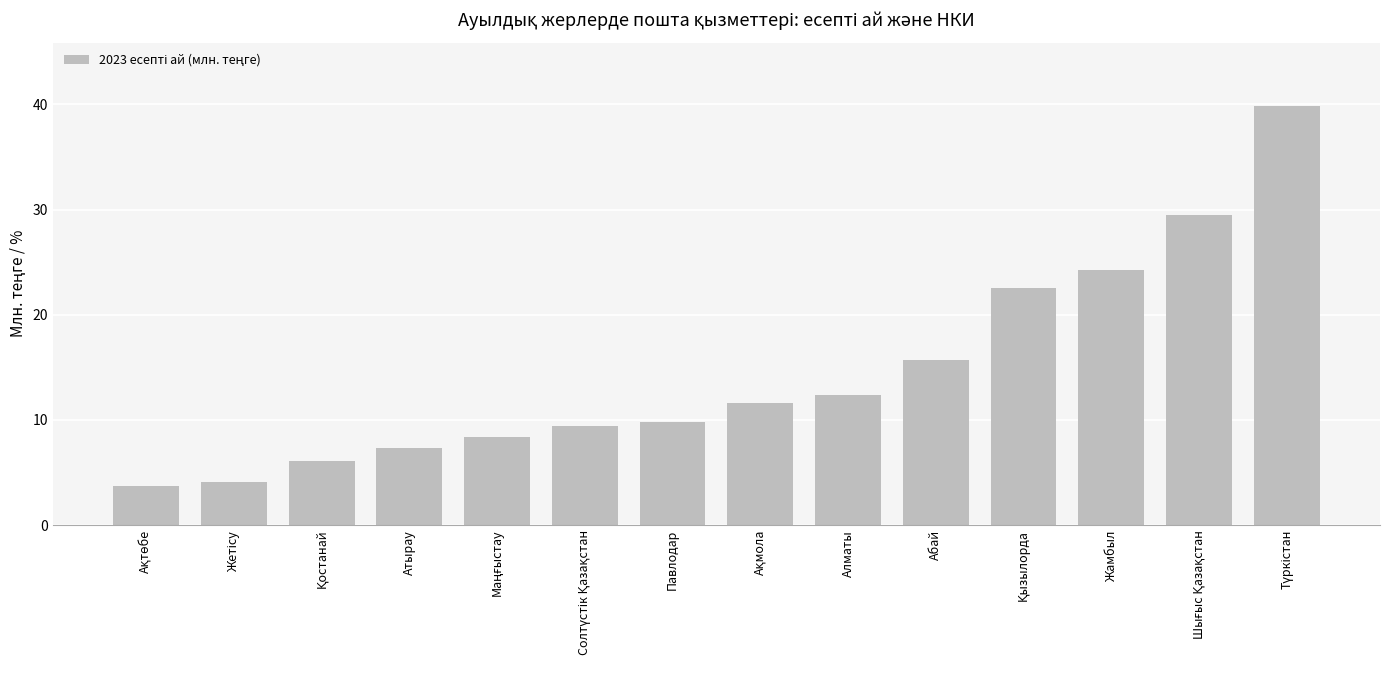

What is the change in value from Павлодар to Алматы?

+2.6